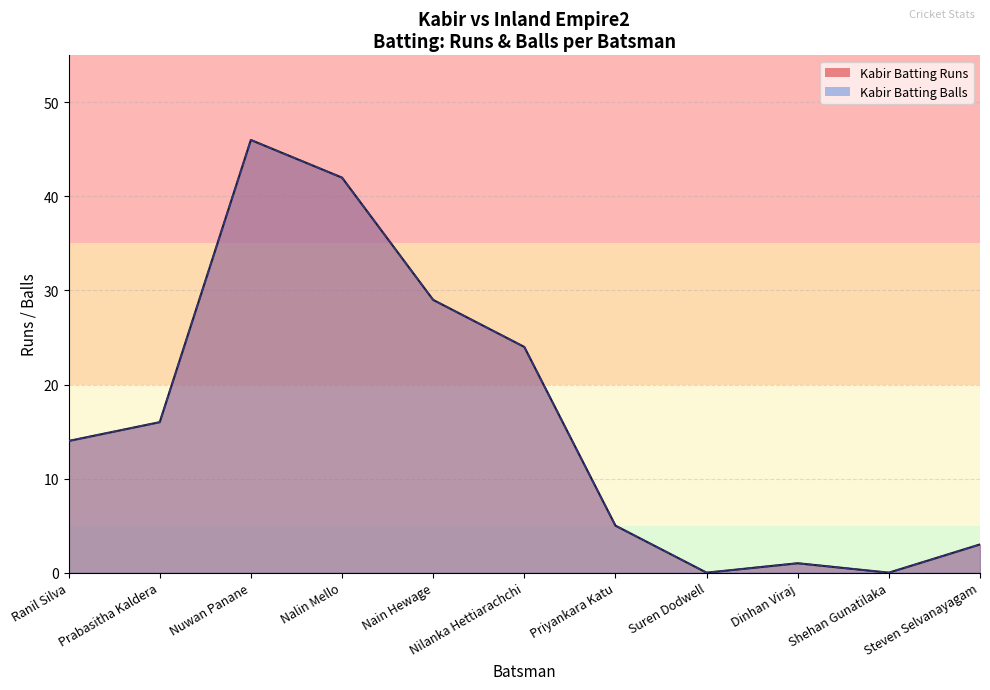

How many positive values does the Kabir Batting Runs series have?

9